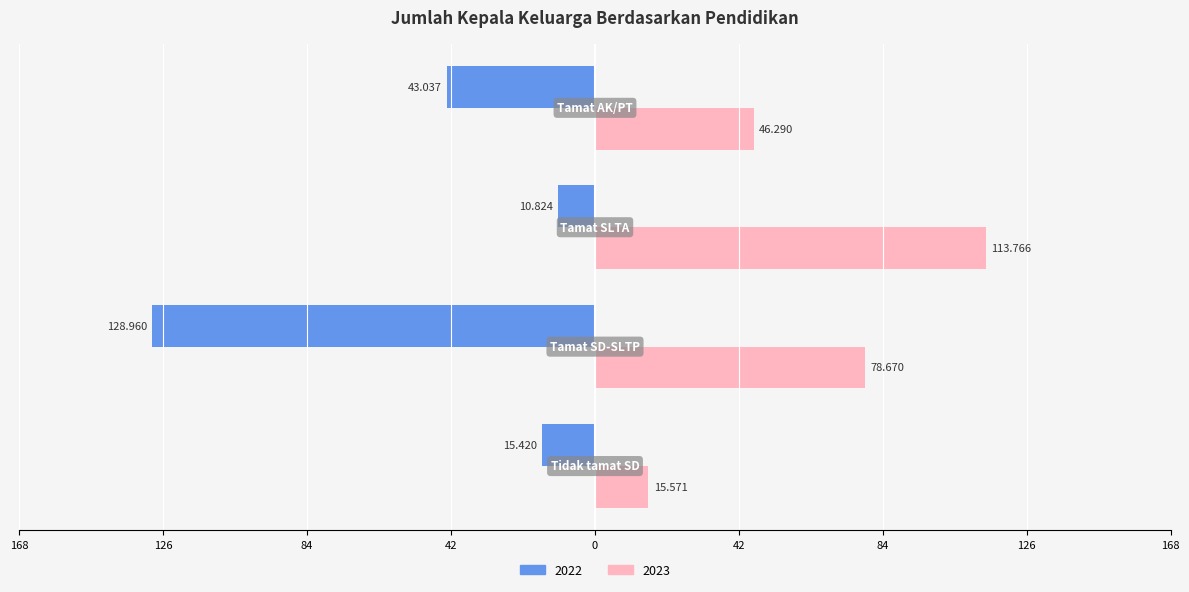

What position from the right is Tamat AK/PT?

1